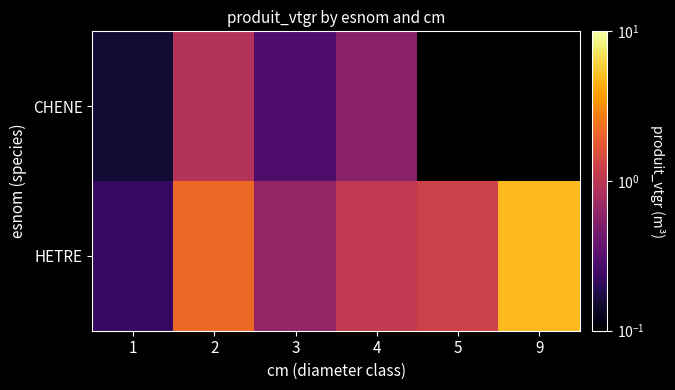

What is the spread (max minus min) of values at 2?

1.2